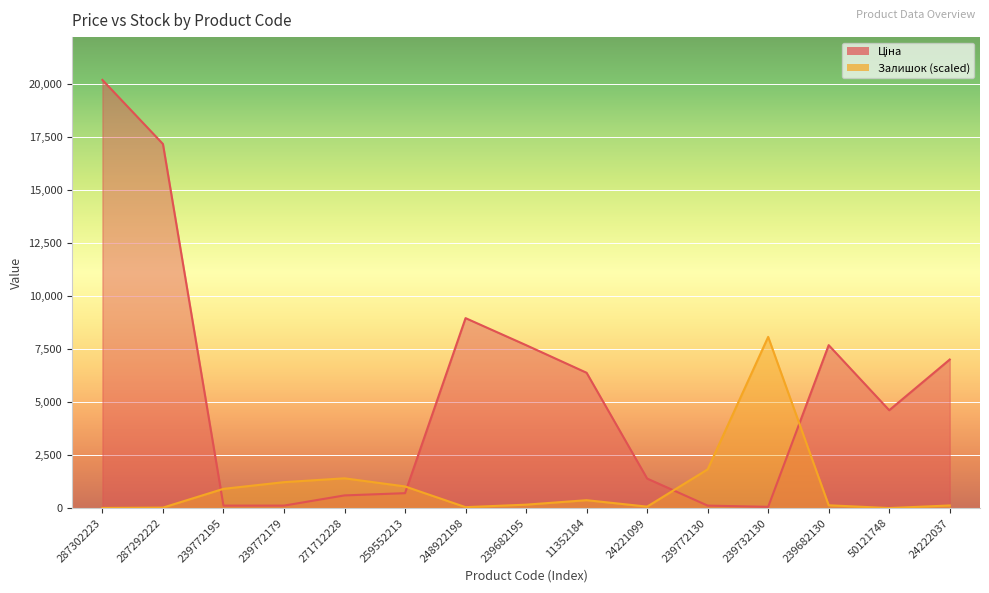

List the labels in order of Ціна value, largest first.

287302223, 287292222, 248922198, 239682195, 239682130, 24222037, 11352184, 50121748, 24221099, 259552213, 271712228, 239772195, 239772179, 239772130, 239732130